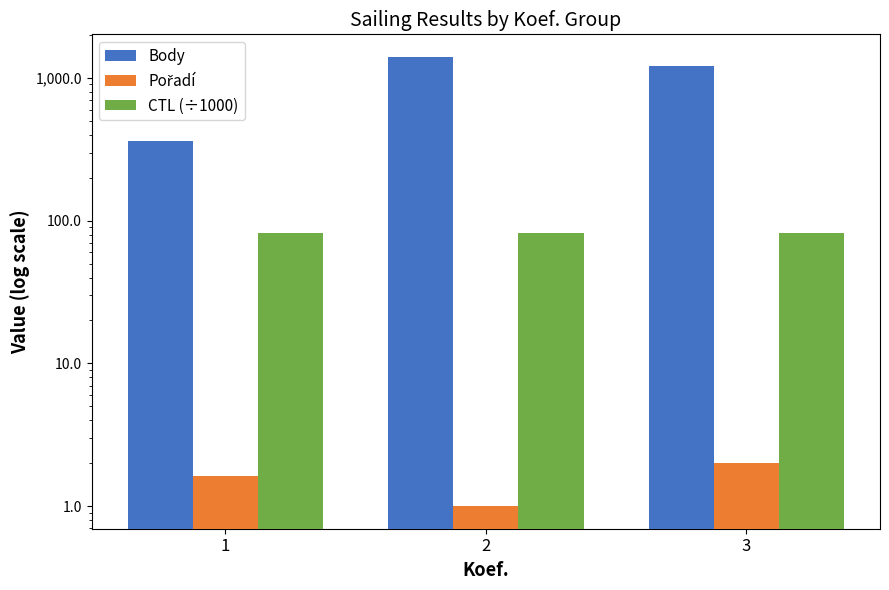

How many bars are there in total?

9